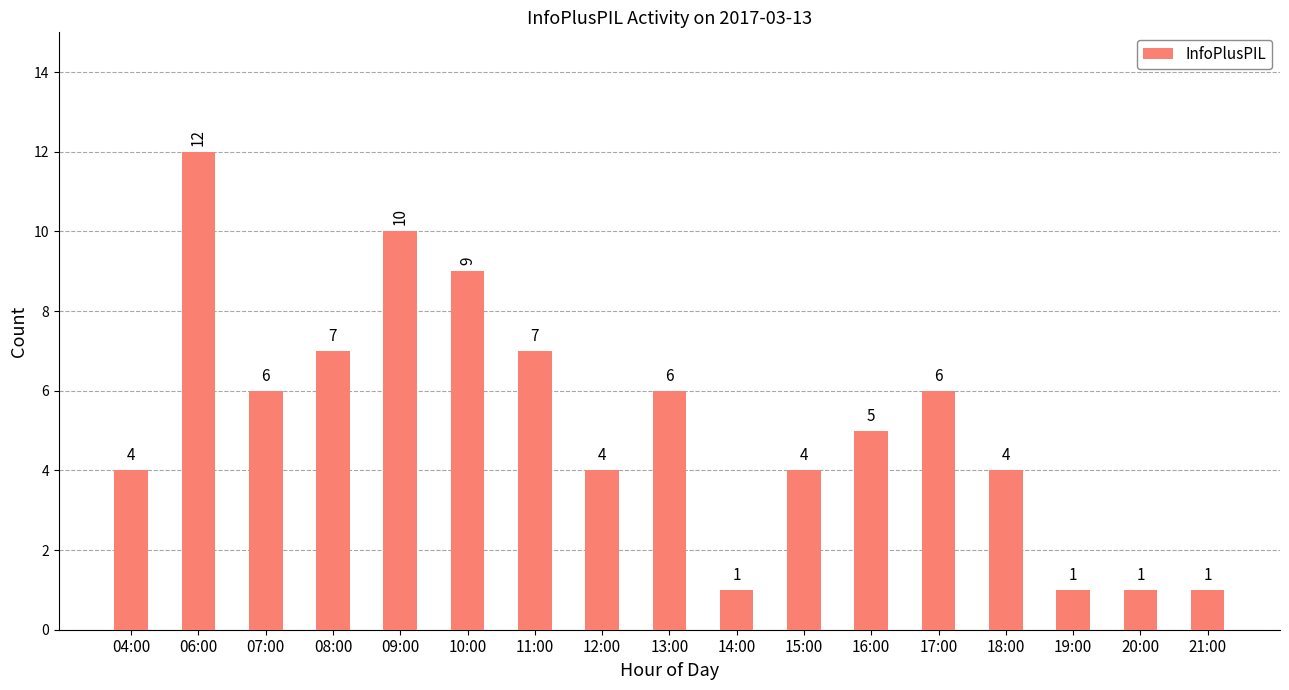

What is the difference between the maximum and minimum values?

11